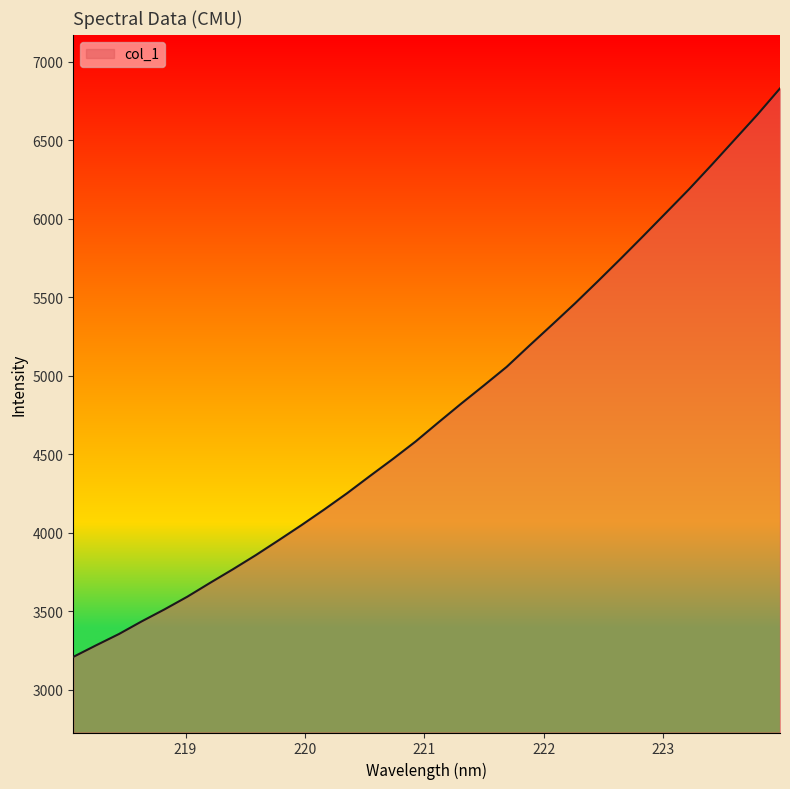

What is the smallest value displayed?

3209.9